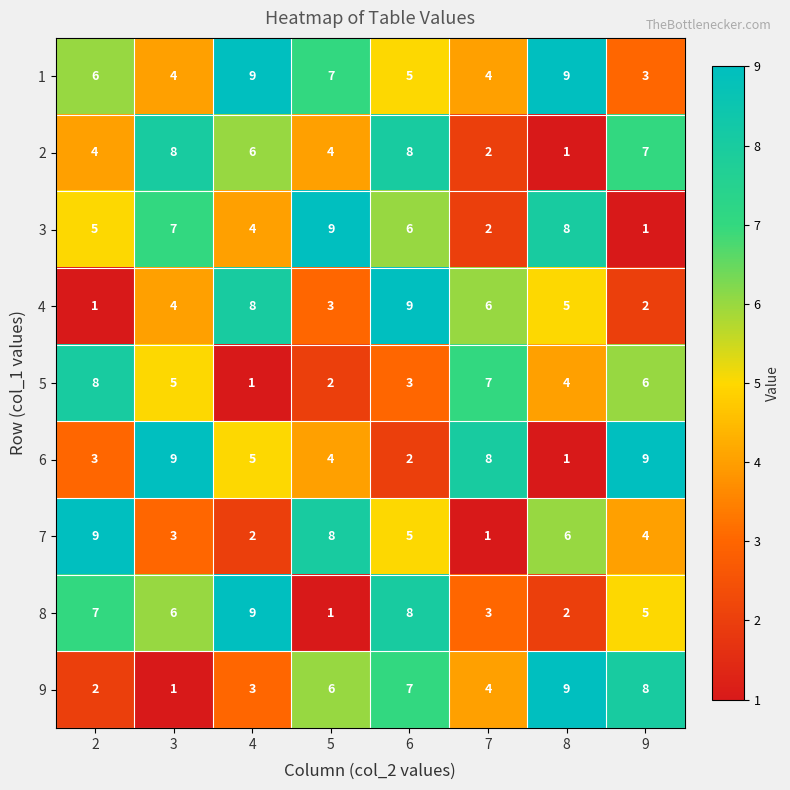

How many series are shown in this chart?

9